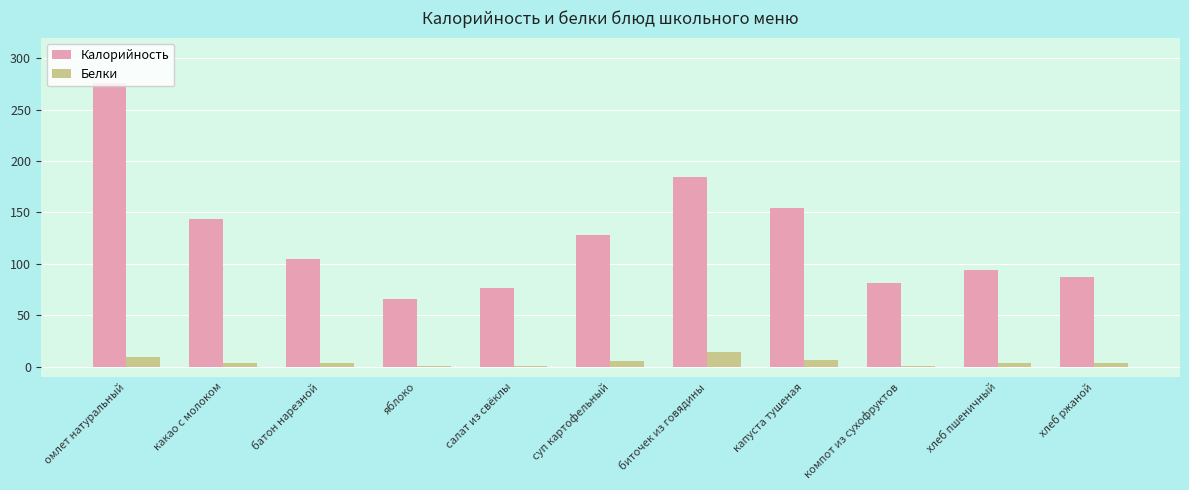

How many series are shown in this chart?

2